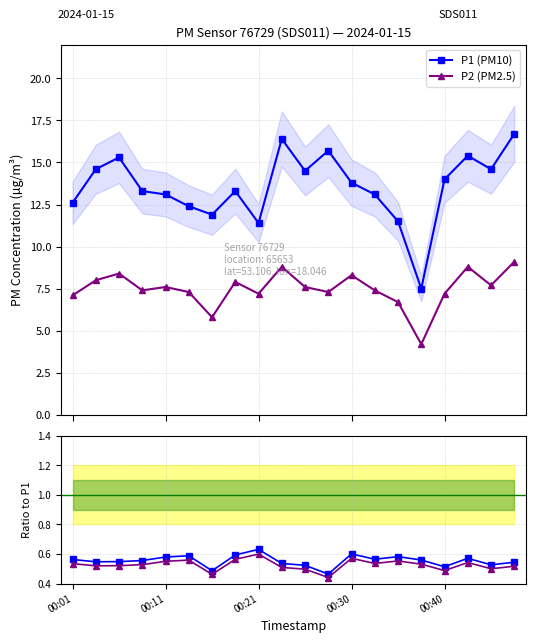

Which category has the lowest value in the P2/P1 series?

11